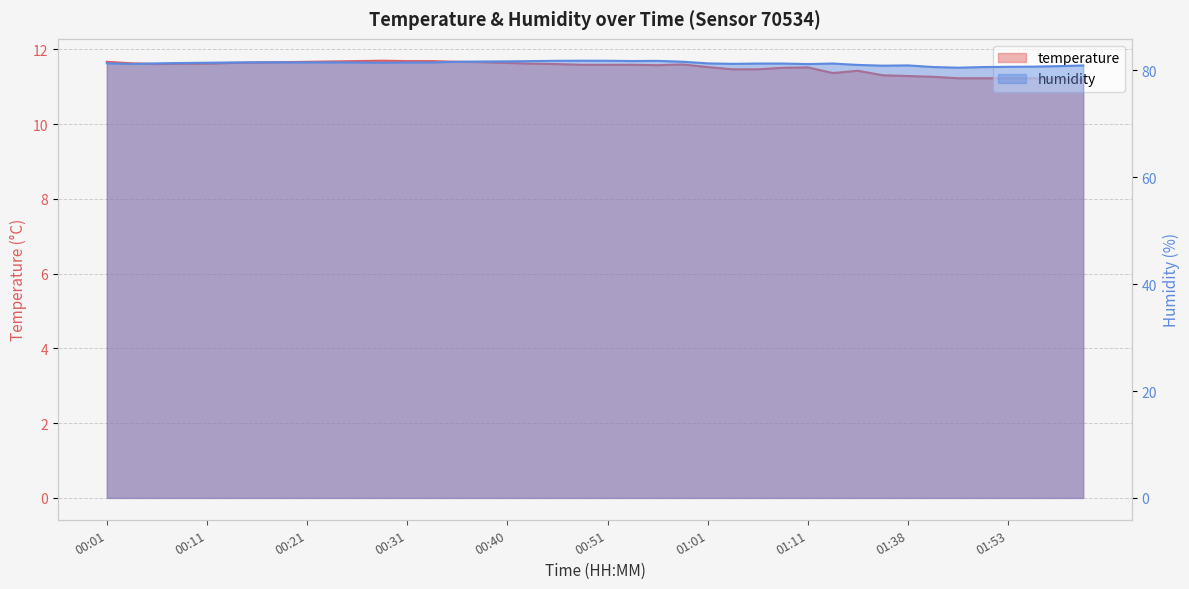

The value of temperature at 00:23 is 18.3. True or false?

False